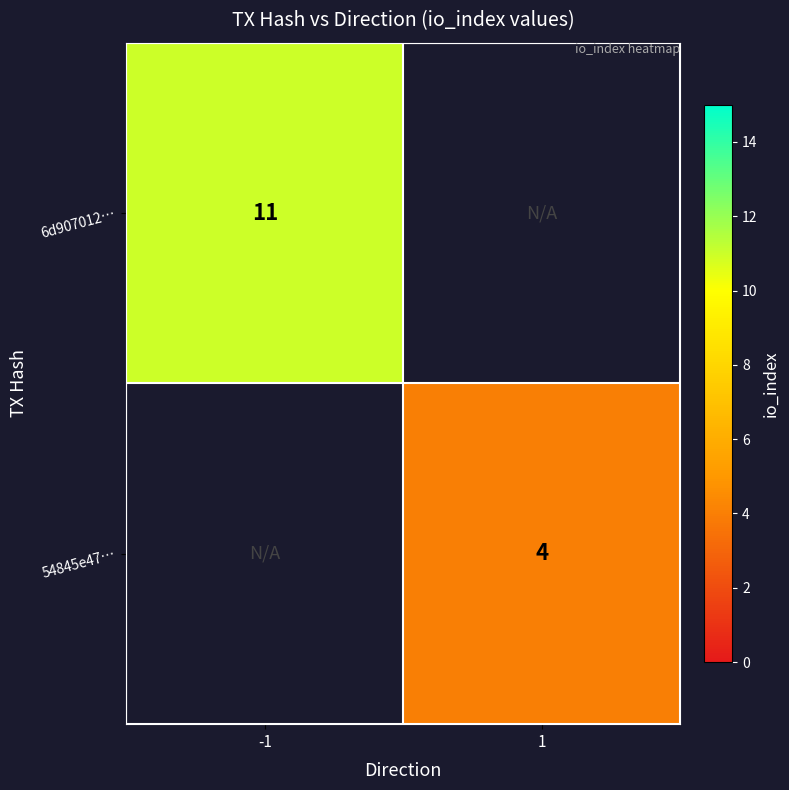

How many categories are shown in the chart?

2